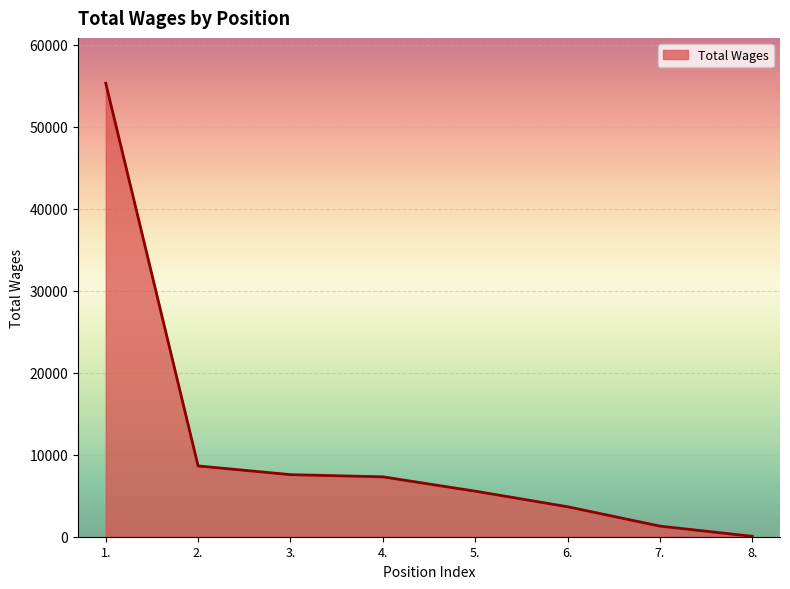

Reading left to right, transcribe all the data shown in this chart.

55291	8630	7569	7303	5554	3656	1293	48